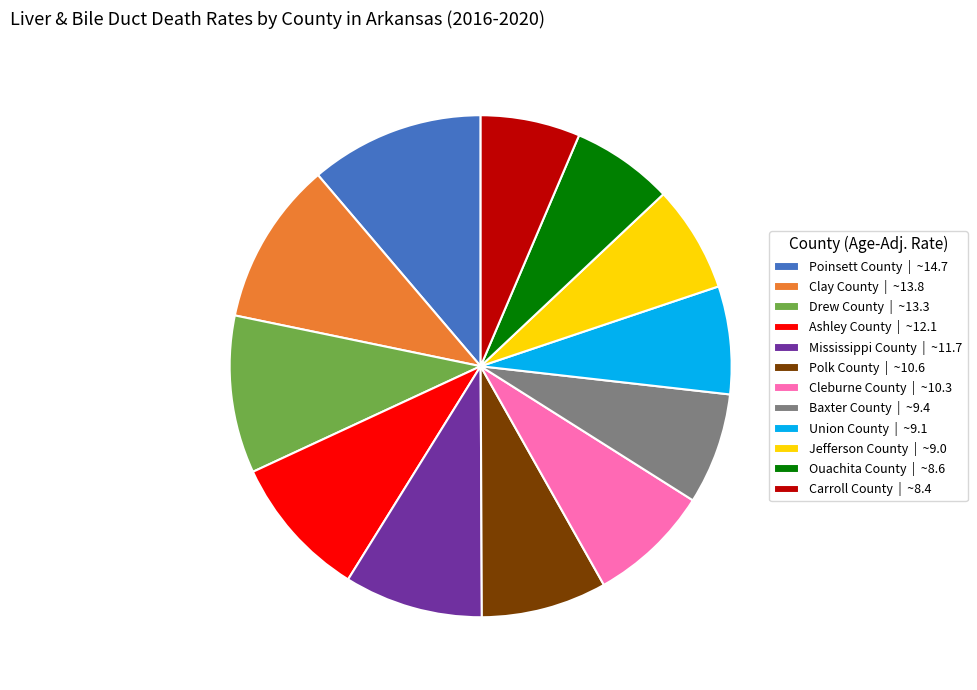

Approximately how many times larger is the value at Baxter County | ~9.4 compared to Cleburne County | ~10.3?

0.9